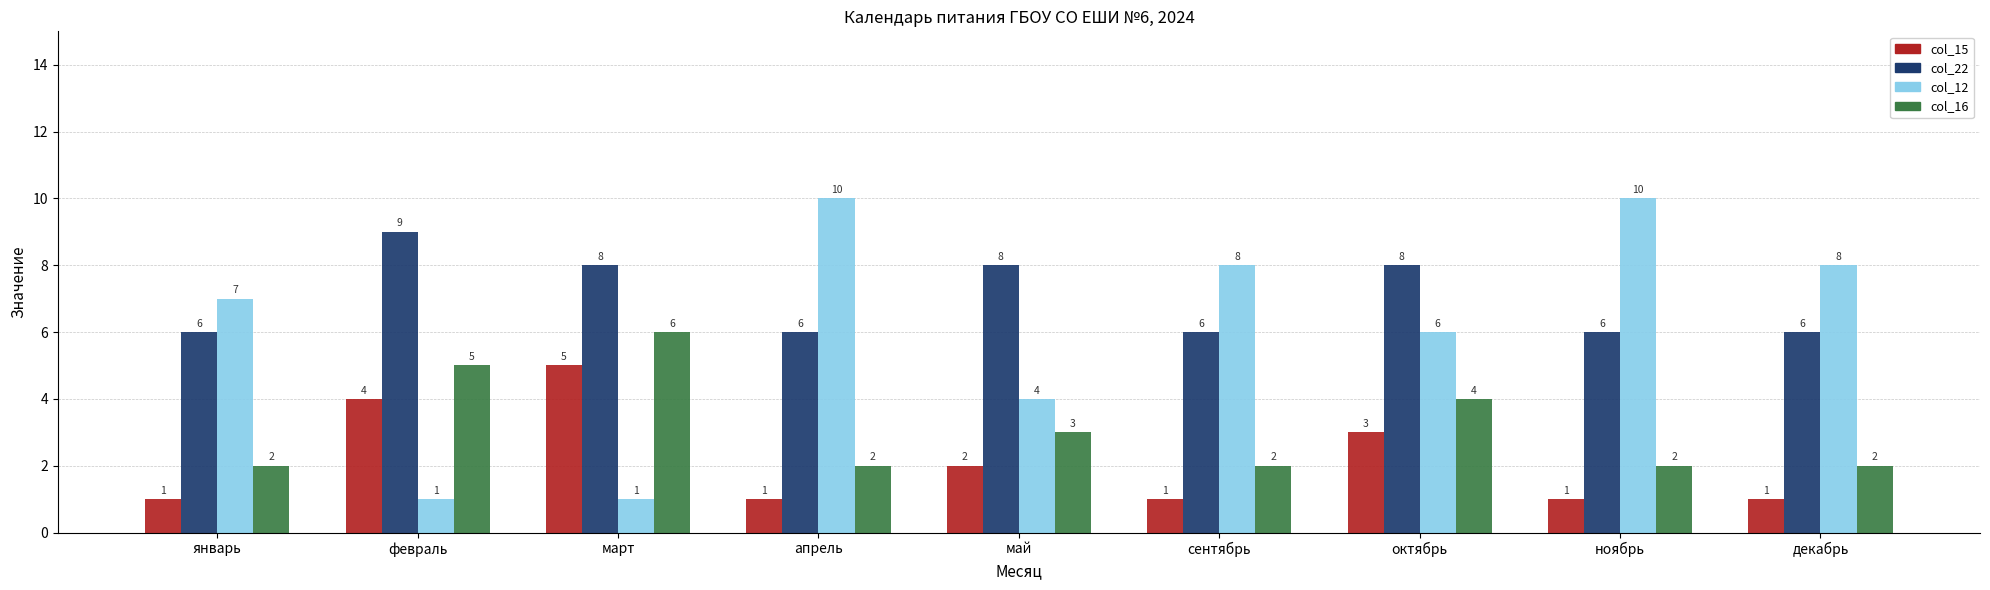

Reading left to right, what are all the values shown in this chart?

col_15: январь=1	февраль=4	март=5	апрель=1	май=2	сентябрь=1	октябрь=3	ноябрь=1	декабрь=1
col_22: январь=6	февраль=9	март=8	апрель=6	май=8	сентябрь=6	октябрь=8	ноябрь=6	декабрь=6
col_12: январь=7	февраль=1	март=1	апрель=10	май=4	сентябрь=8	октябрь=6	ноябрь=10	декабрь=8
col_16: январь=2	февраль=5	март=6	апрель=2	май=3	сентябрь=2	октябрь=4	ноябрь=2	декабрь=2